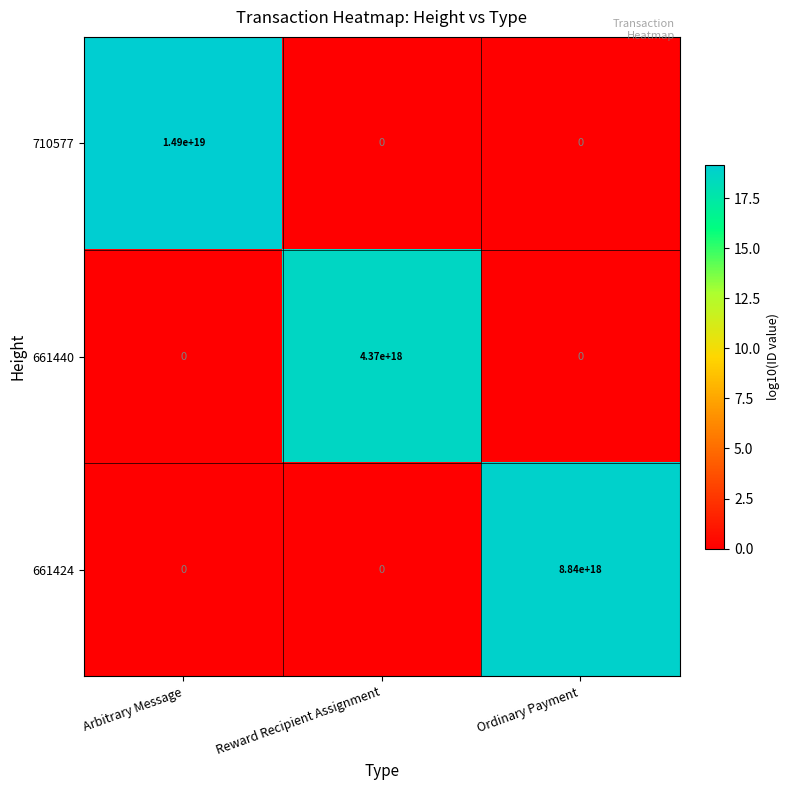

Between Arbitrary Message and Reward Recipient Assignment, which series saw the biggest shift?

710577